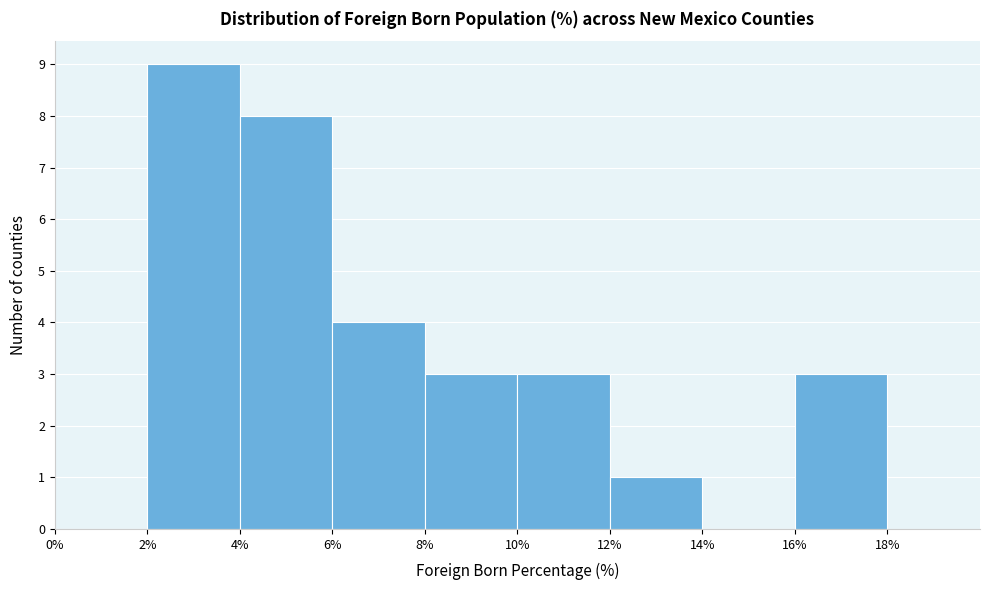

How tall is the bar that spans 12% to 14% on the x-axis? The values are not printed on the chart, so give them approximately, as read against the axis.

1